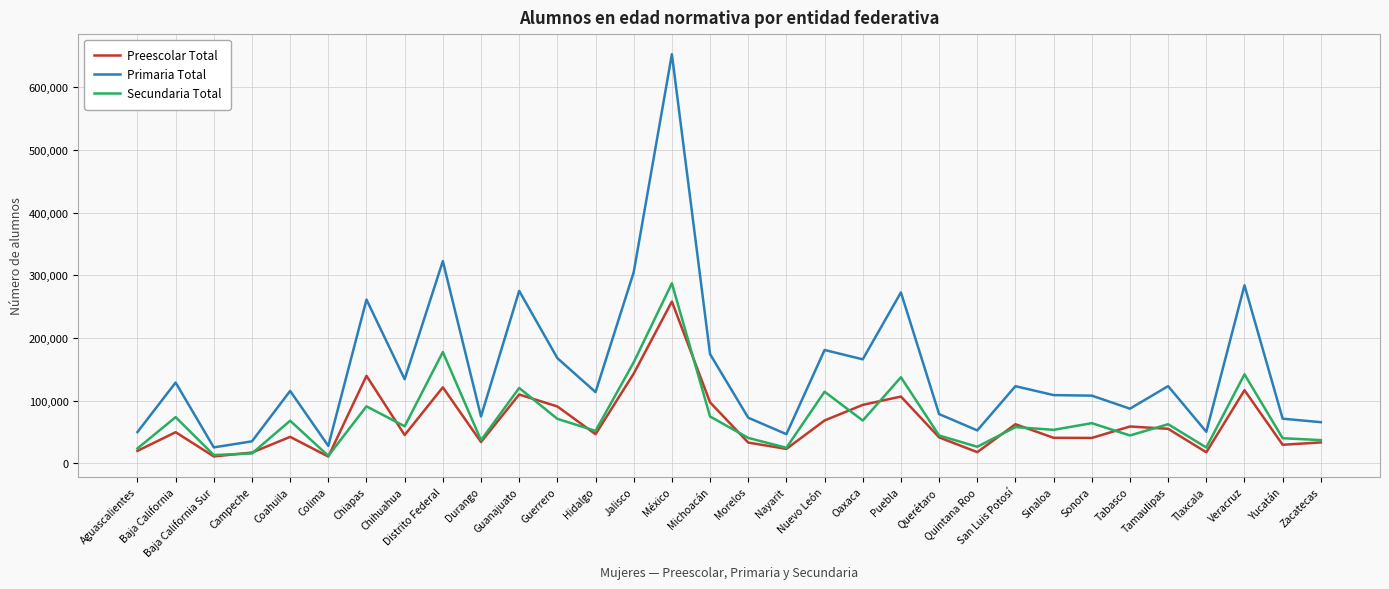

Which series has the widest spread of values?

Primaria Total